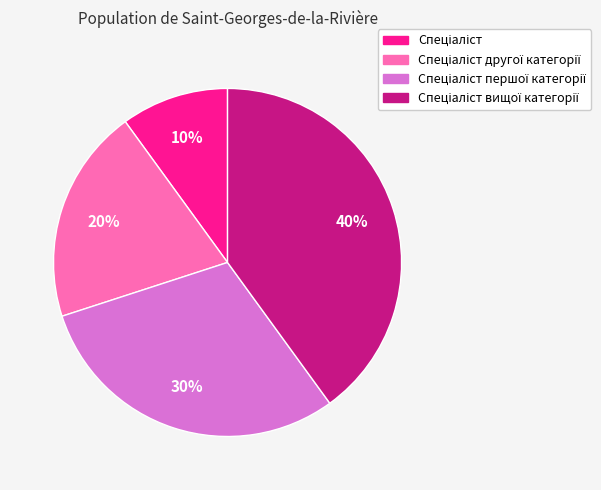

How many slices are in this pie chart?

4